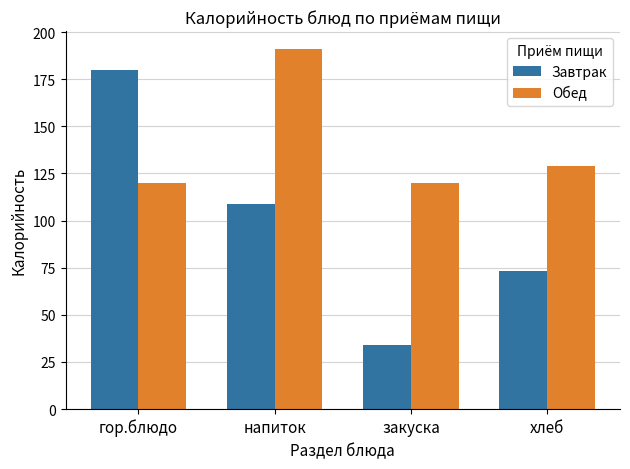

What is the difference between the Обед values at хлеб and закуска?

9